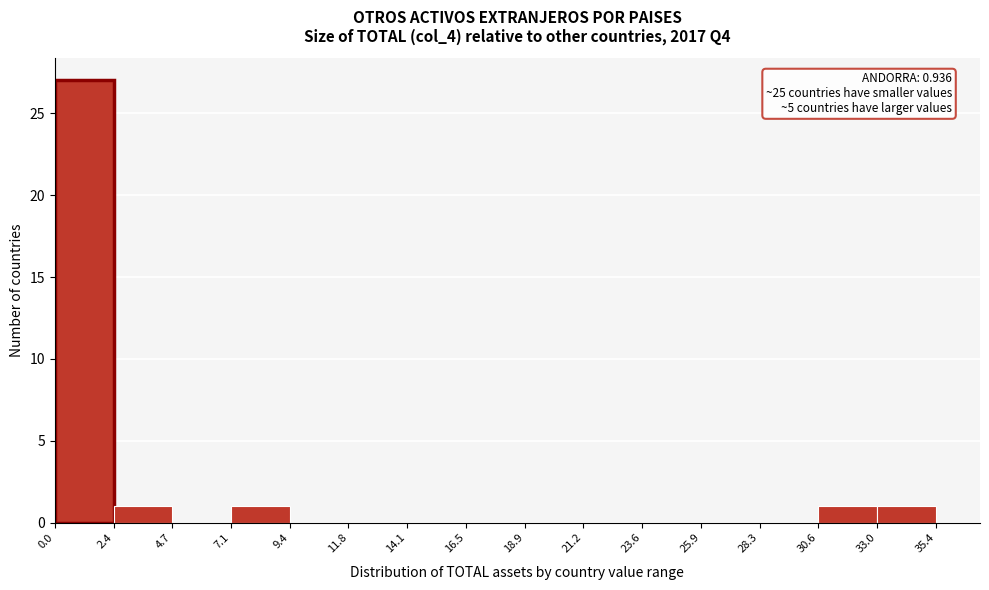

Which range on the x-axis has the tallest bar?

0.0 to 2.4